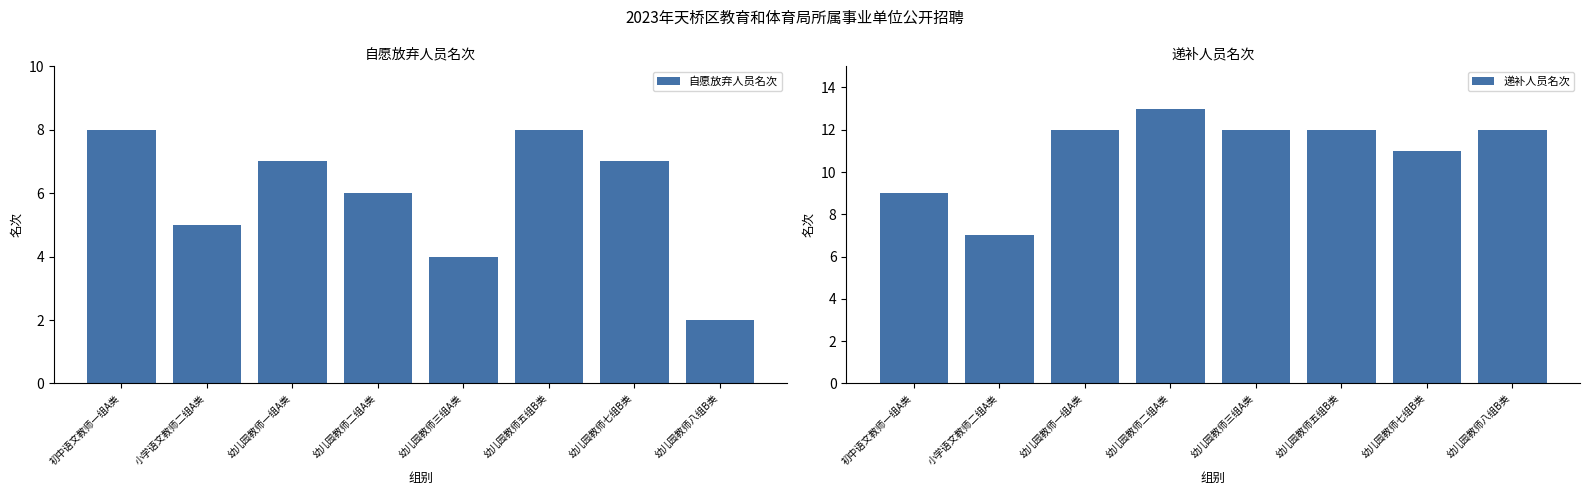

Rank the series at 幼儿园教师八组B类 from lowest to highest value.

自愿放弃人员名次, 递补人员名次